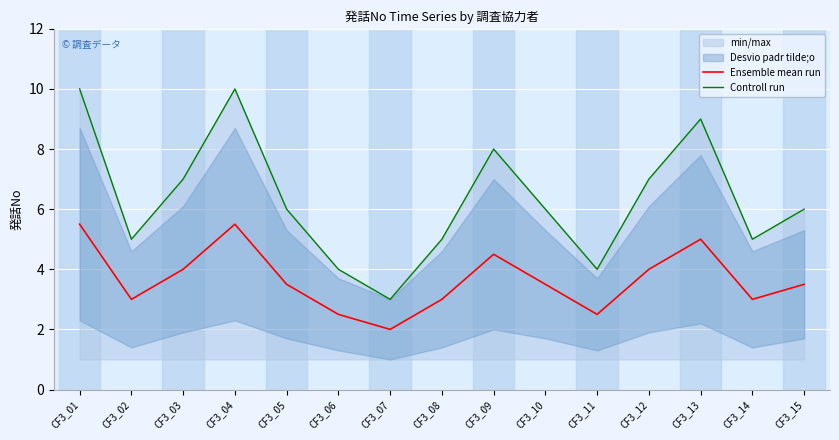

What is the lowest value of the Ensemble mean run series?

2.0